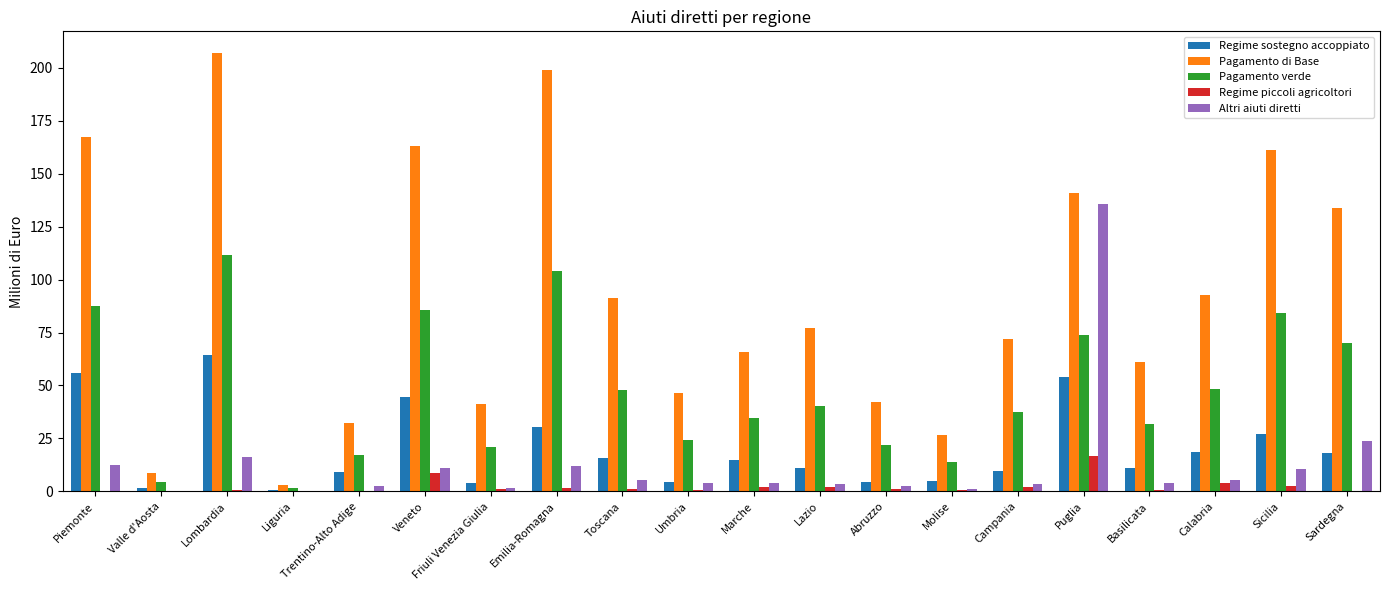

Is it true that Regime sostegno accoppiato equals 18.8 at Calabria?

True